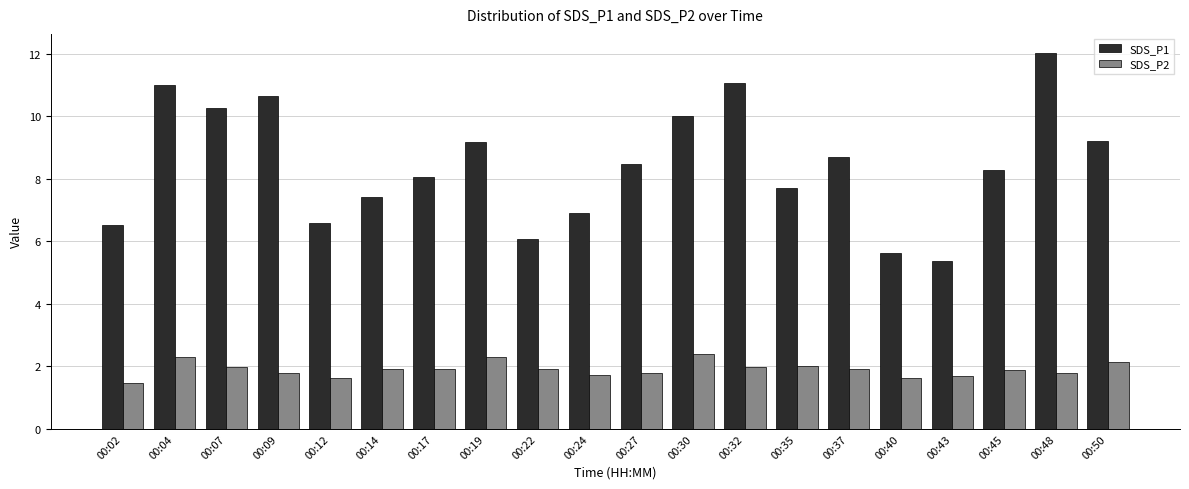

Which series has the largest total across all categories?

SDS_P1